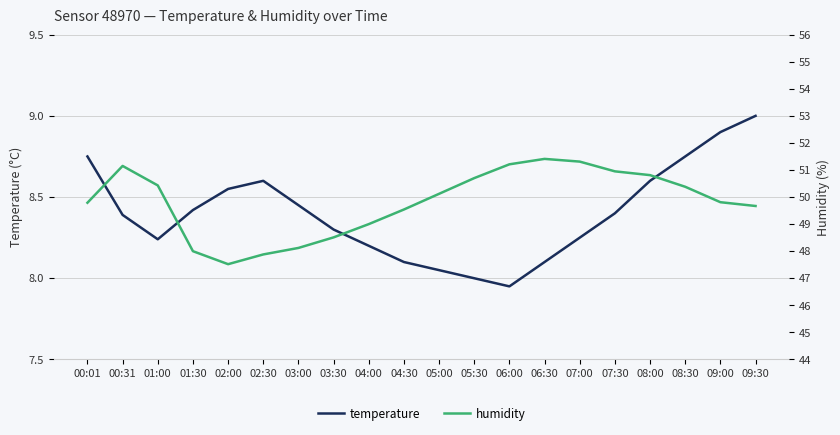

At which category does the chart reach its peak across all series?

06:30